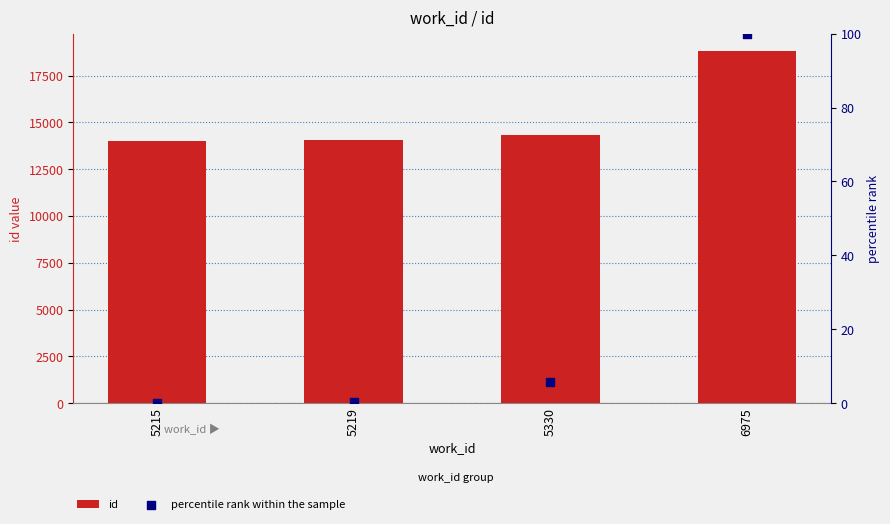

Is the value of id at 5330 greater than the value of percentile rank within the sample at 6975?

Yes